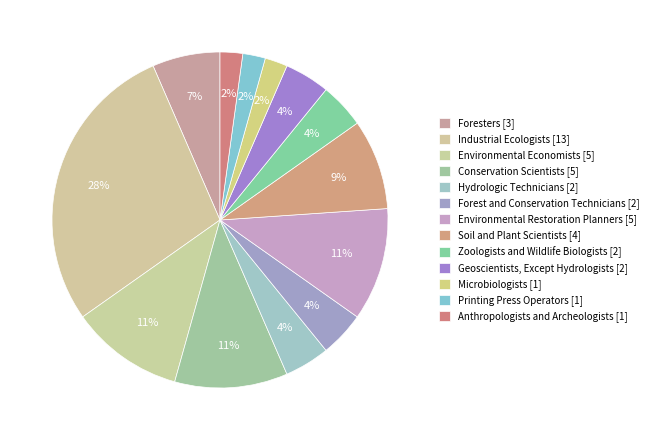

To the nearest percent, what is the difference between the largest and smallest slice percentages?

26%